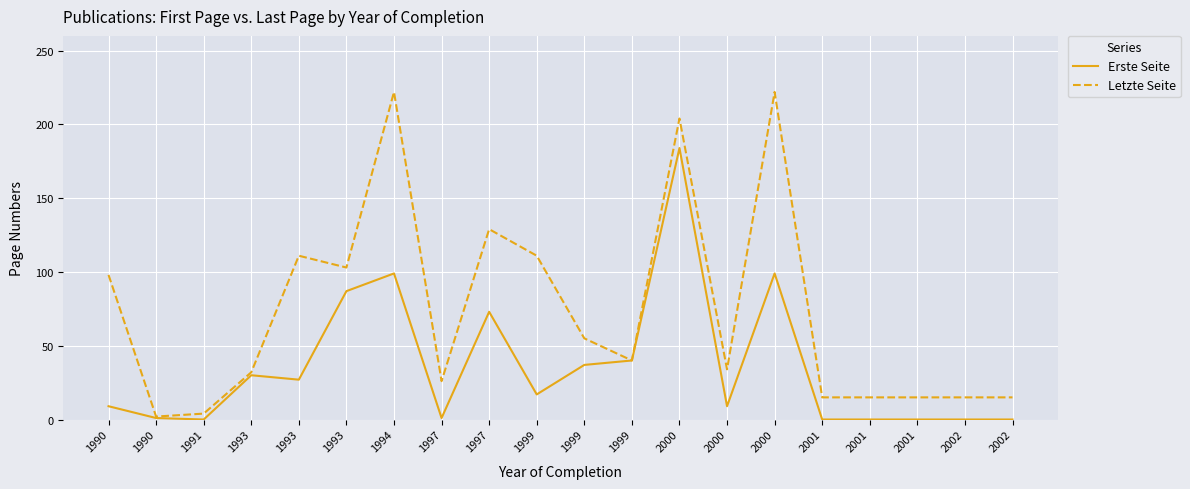

List the series in order of their peak value, lowest first.

Erste Seite, Letzte Seite